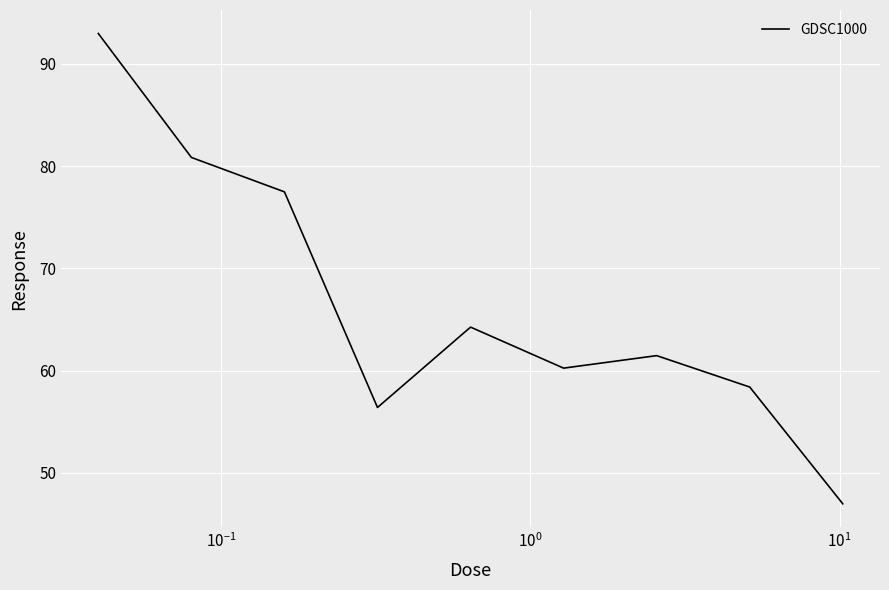

What is the difference between the maximum and minimum values?

46.0